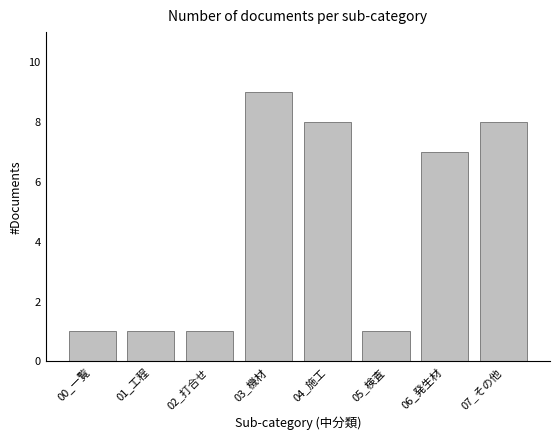

Reading left to right, extract all data points from this chart.

1	1	1	9	8	1	7	8